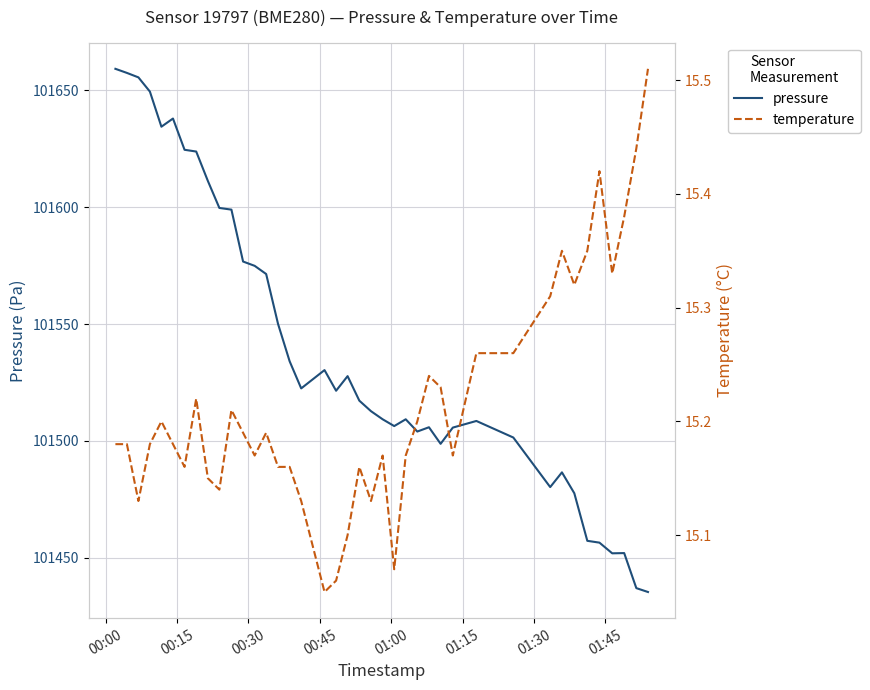

Count the number of categories in the chart.

40